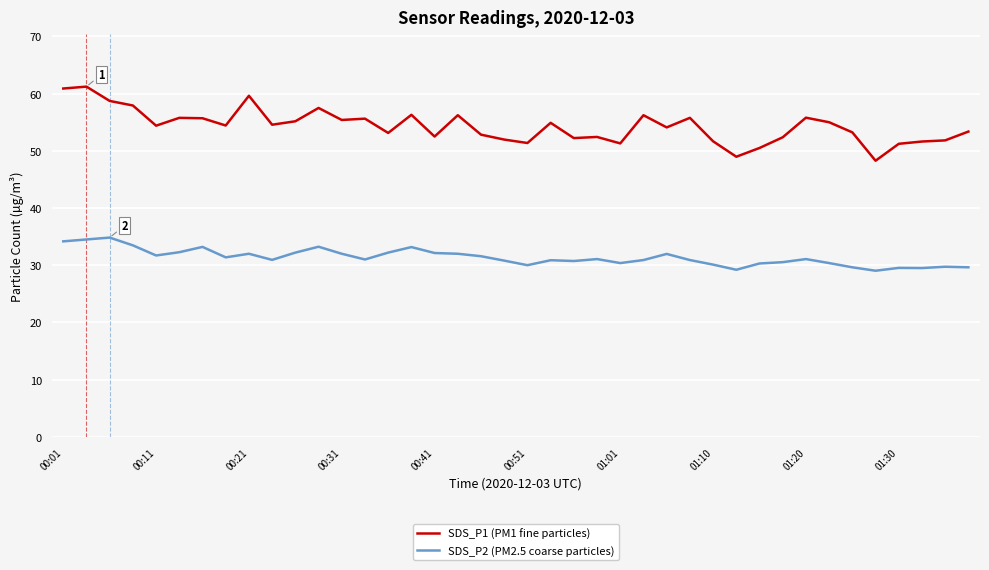

True or false: SDS_P1 (PM1 fine particles) has more than 2 points higher than both neighbors.

True